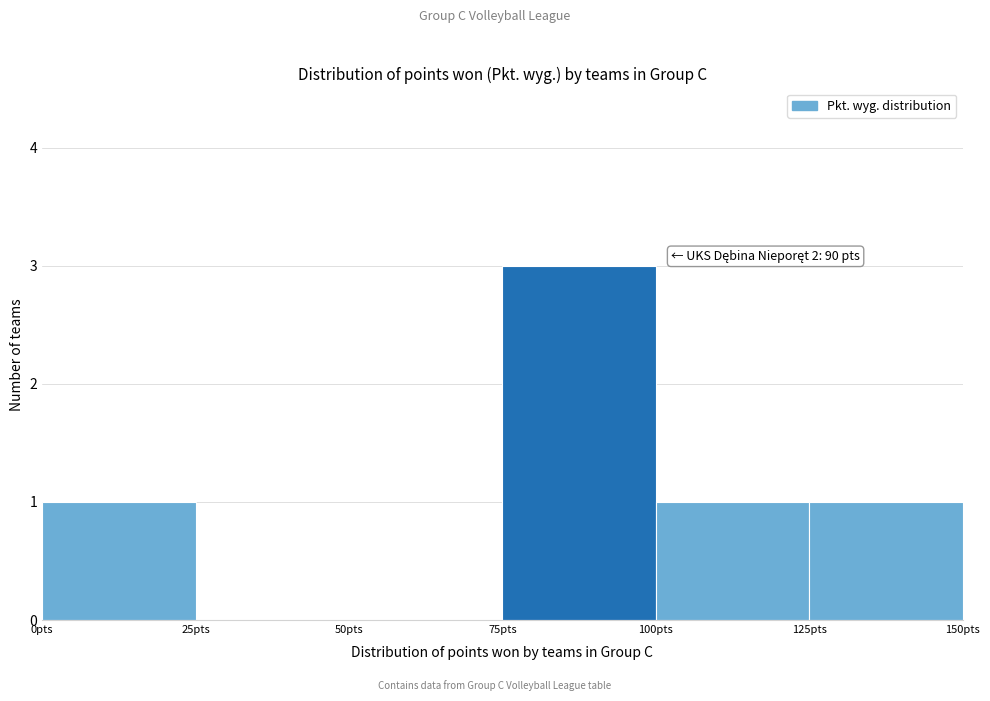

Over which range of the x-axis is the bar tallest?

75 to 100